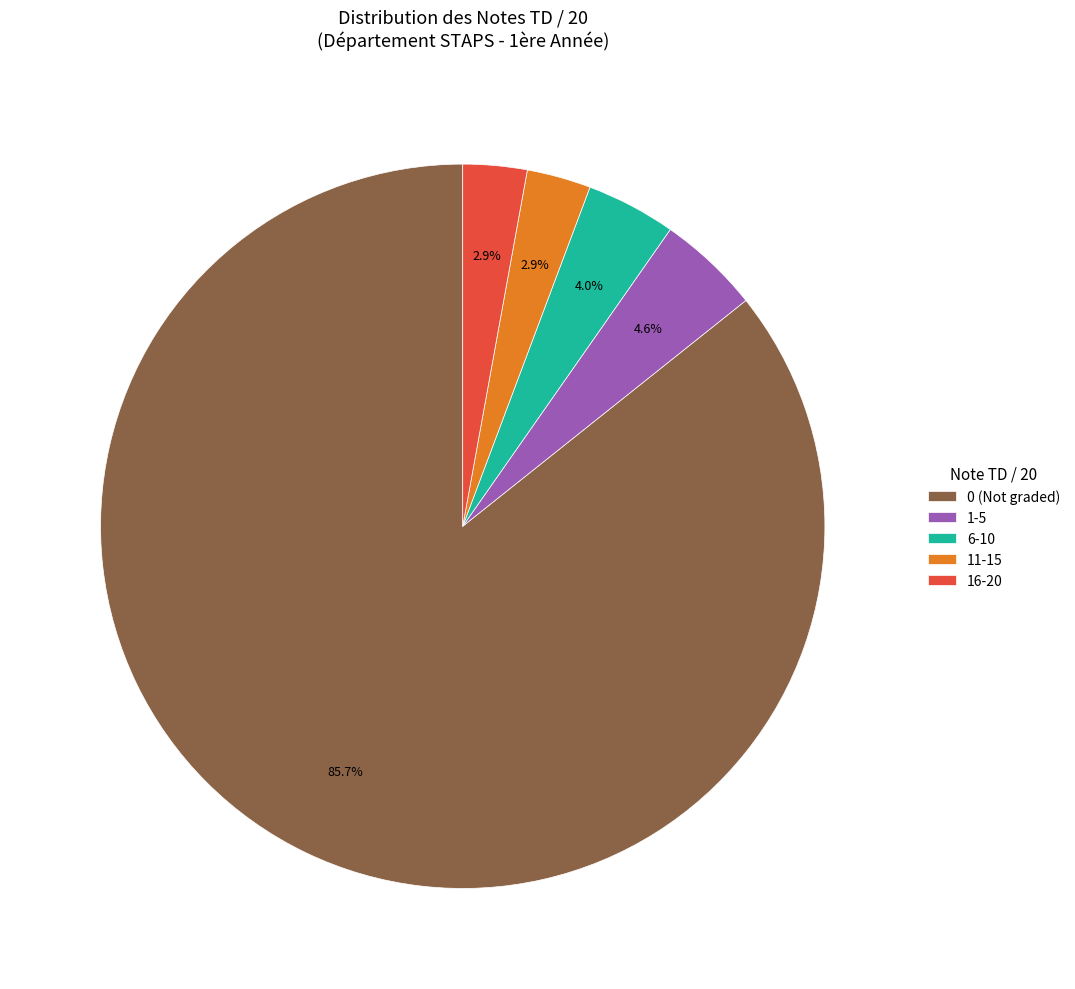

Is 0 (Not graded) the majority of the pie?

Yes